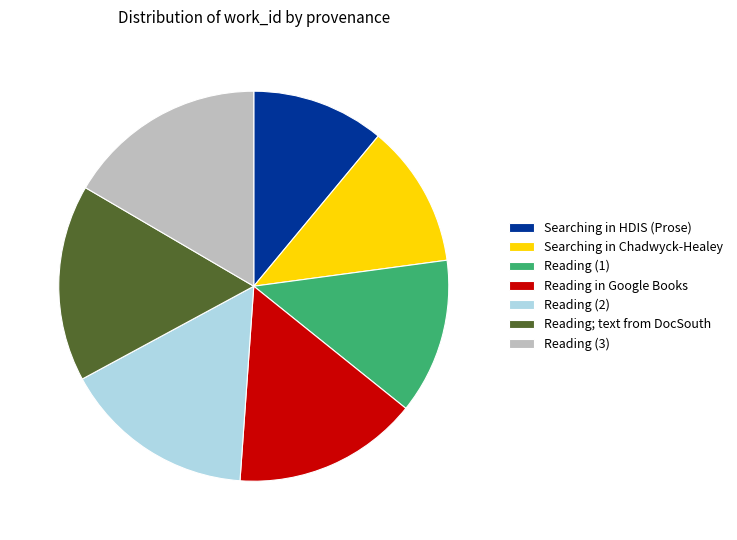

Combined, do Reading (3) and Reading (1) account for over 50%?

No